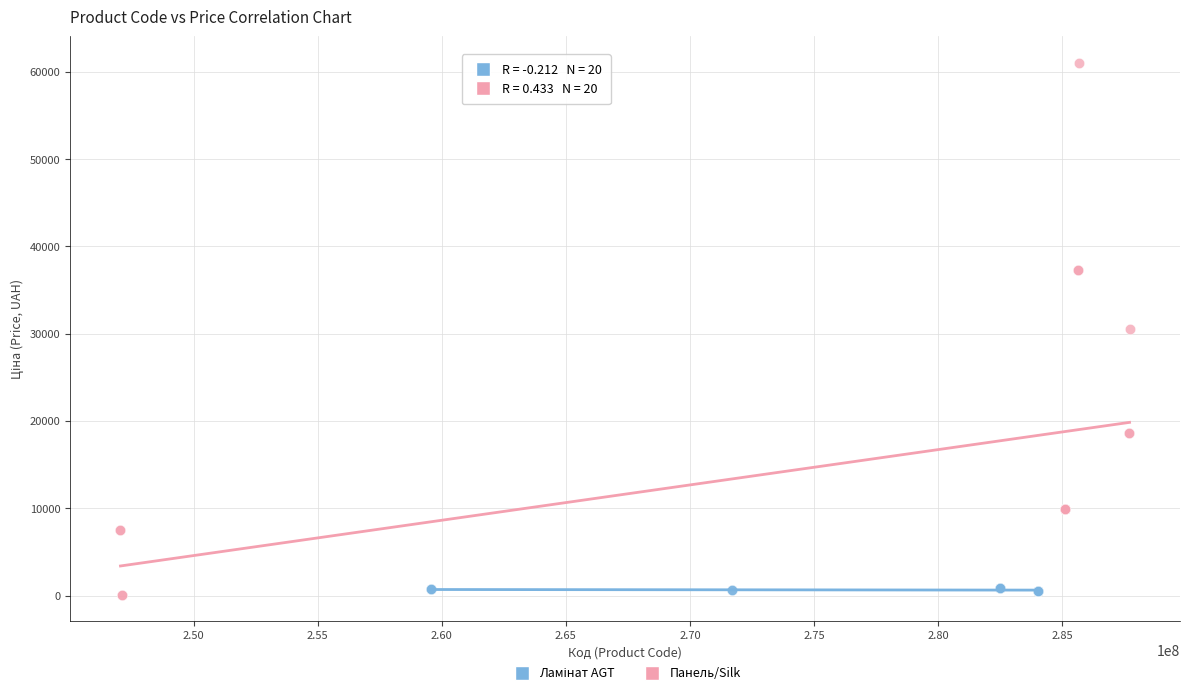

Which series reaches the maximum Y coordinate?

Панель/Silk